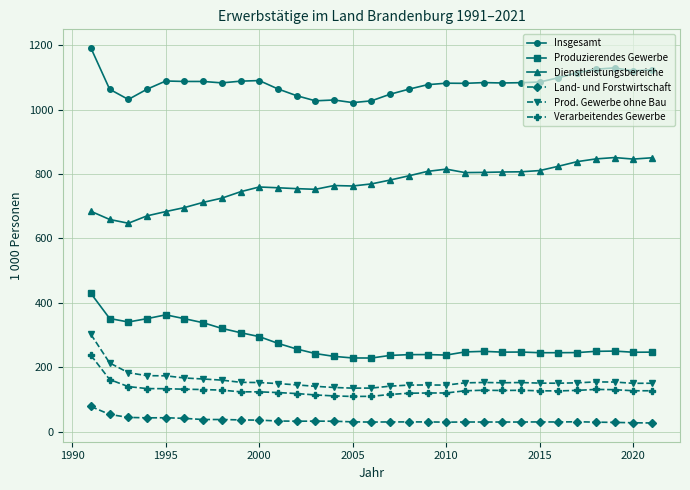

What is the sum of all Insgesamt values?

33488.1